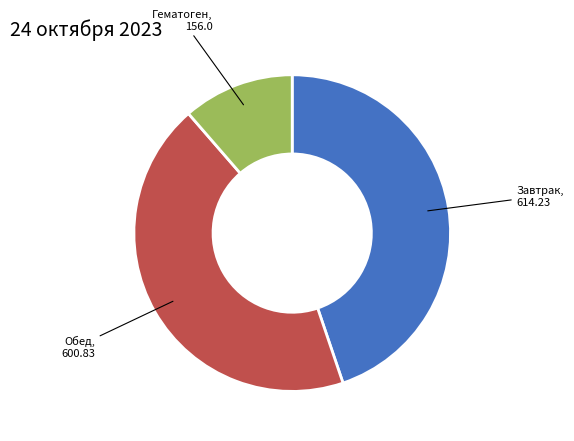

Is there a majority slice in this chart?

No